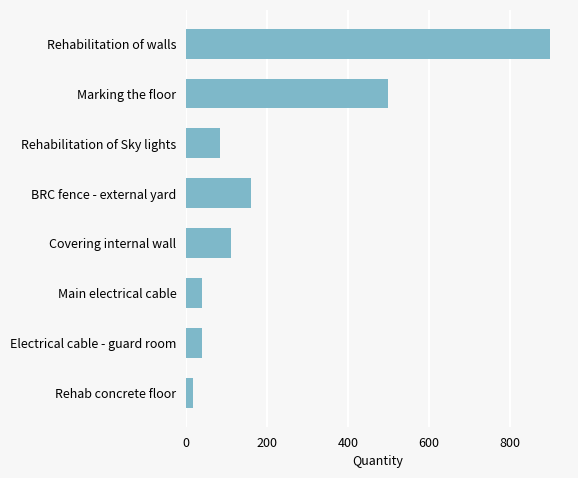

What is the label of the 5th bar from the bottom?

BRC fence - external yard